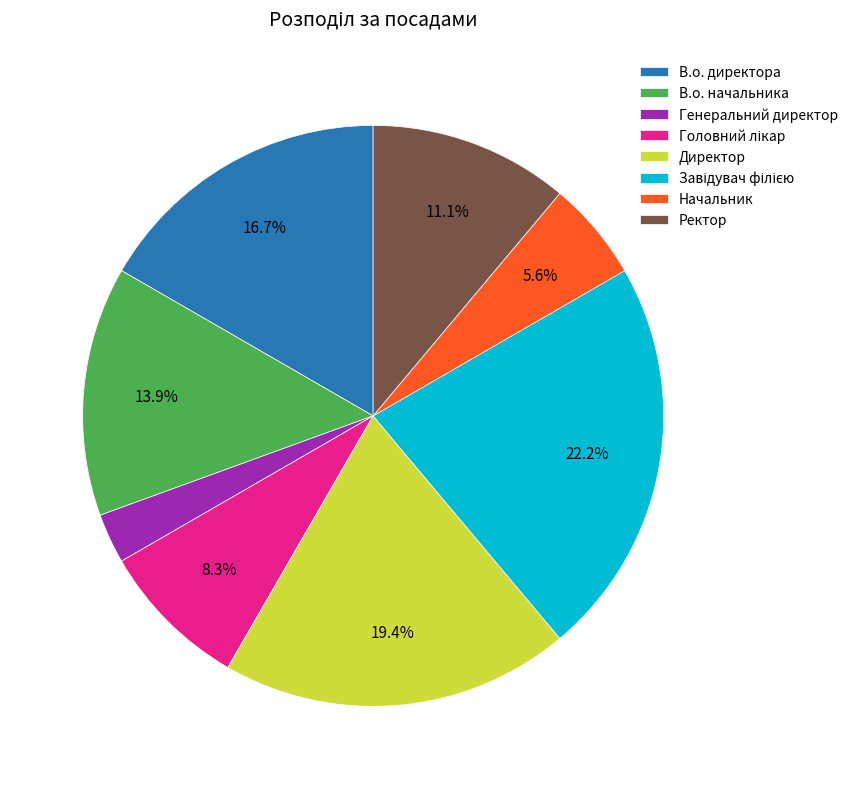

Which category has the smallest portion of the pie?

Генеральний директор